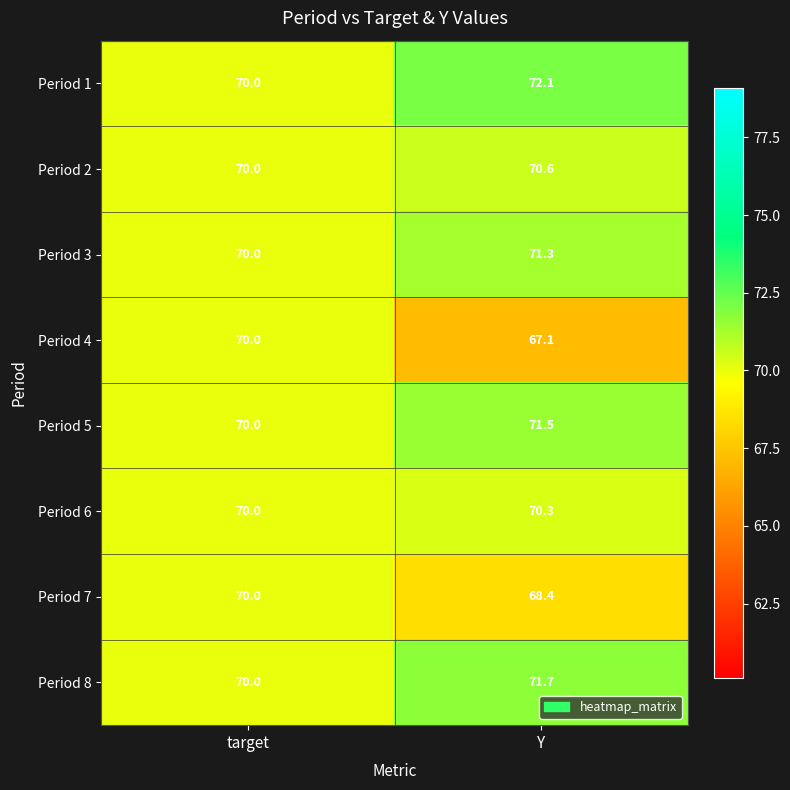

What is the sum of the Period 3 values at target and Y?

141.3